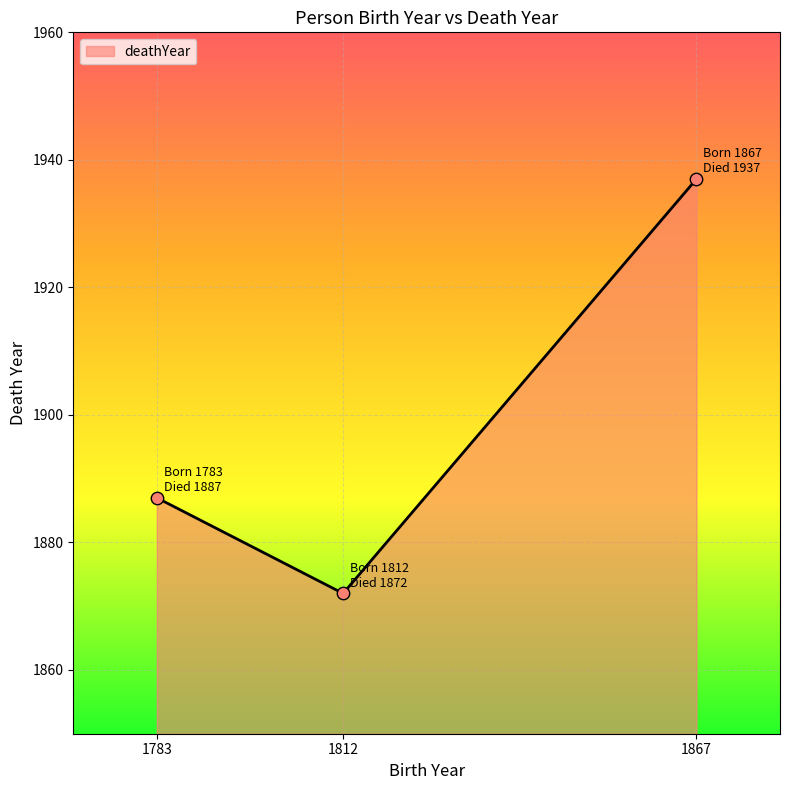

Between 1812 and 1867, which is larger?

1867